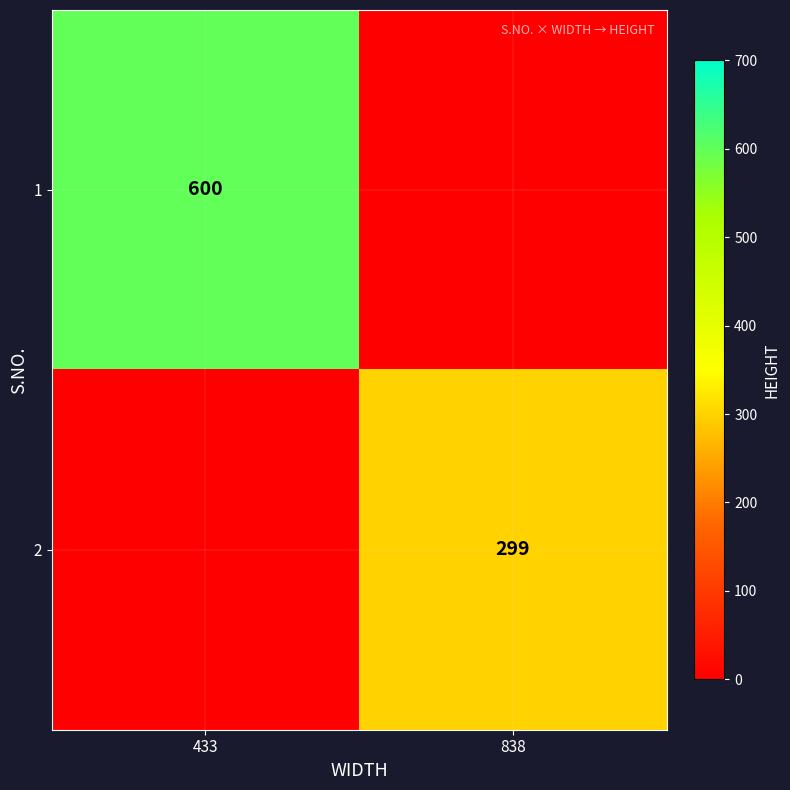

Is it true that 2 equals 299 at 838?

True